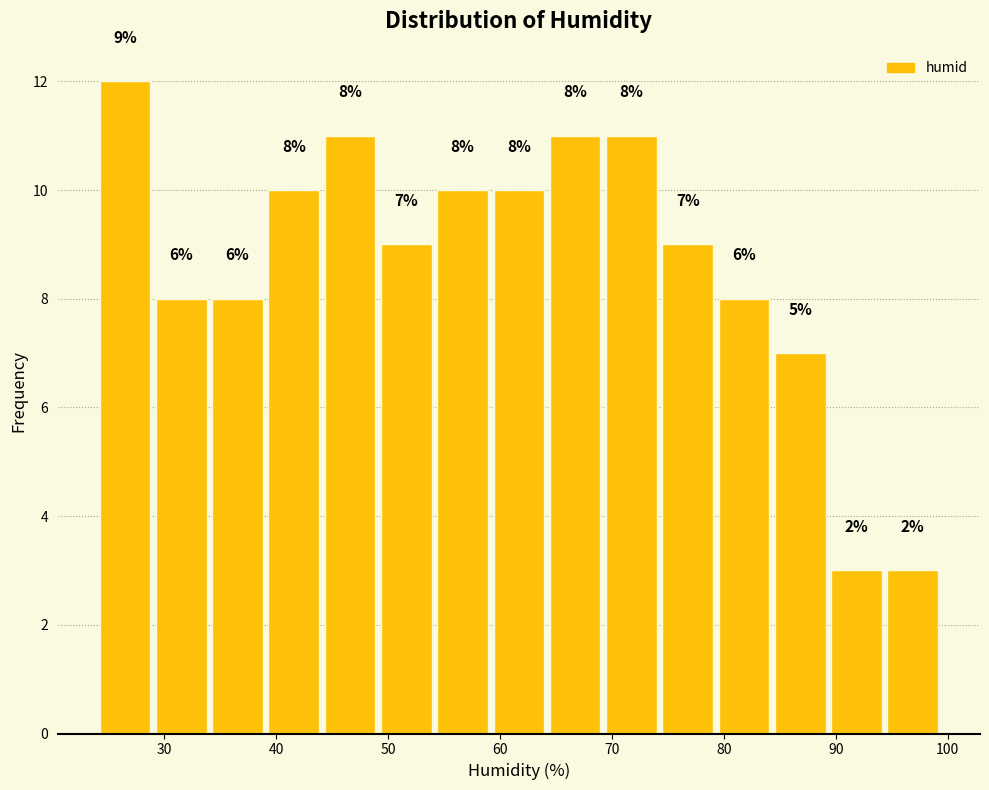

Over which range of the x-axis is the bar tallest?

24 to 29